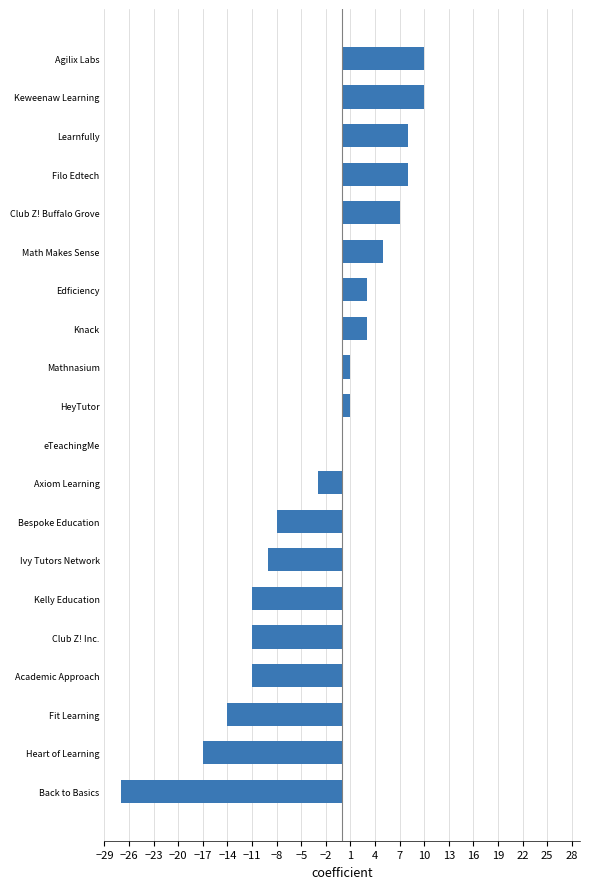

Where is the data nearest to the value -8?

Bespoke Education